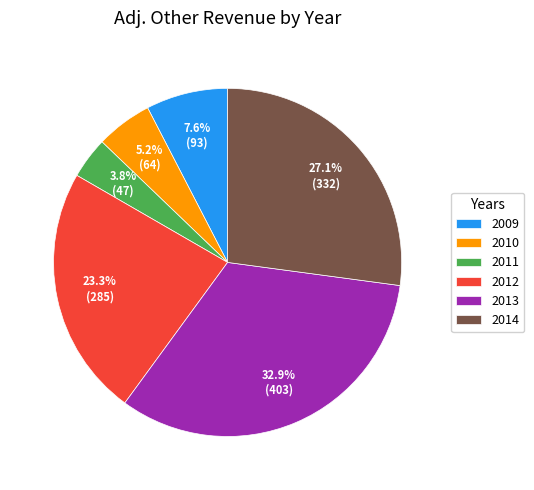

Rank the categories by value from highest to lowest.

2013, 2014, 2012, 2009, 2010, 2011